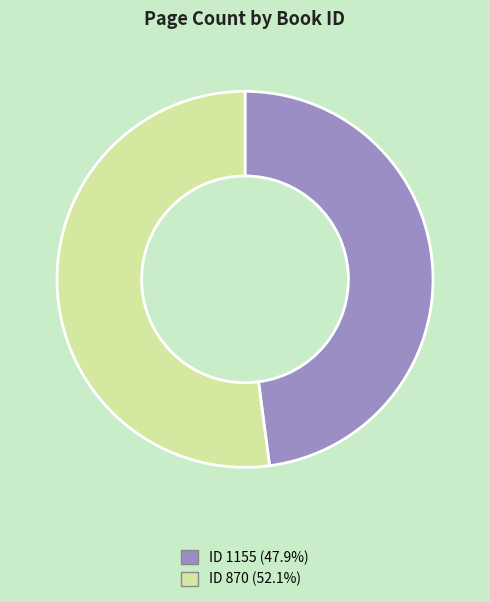

Is there any slice that represents more than half of the pie?

Yes